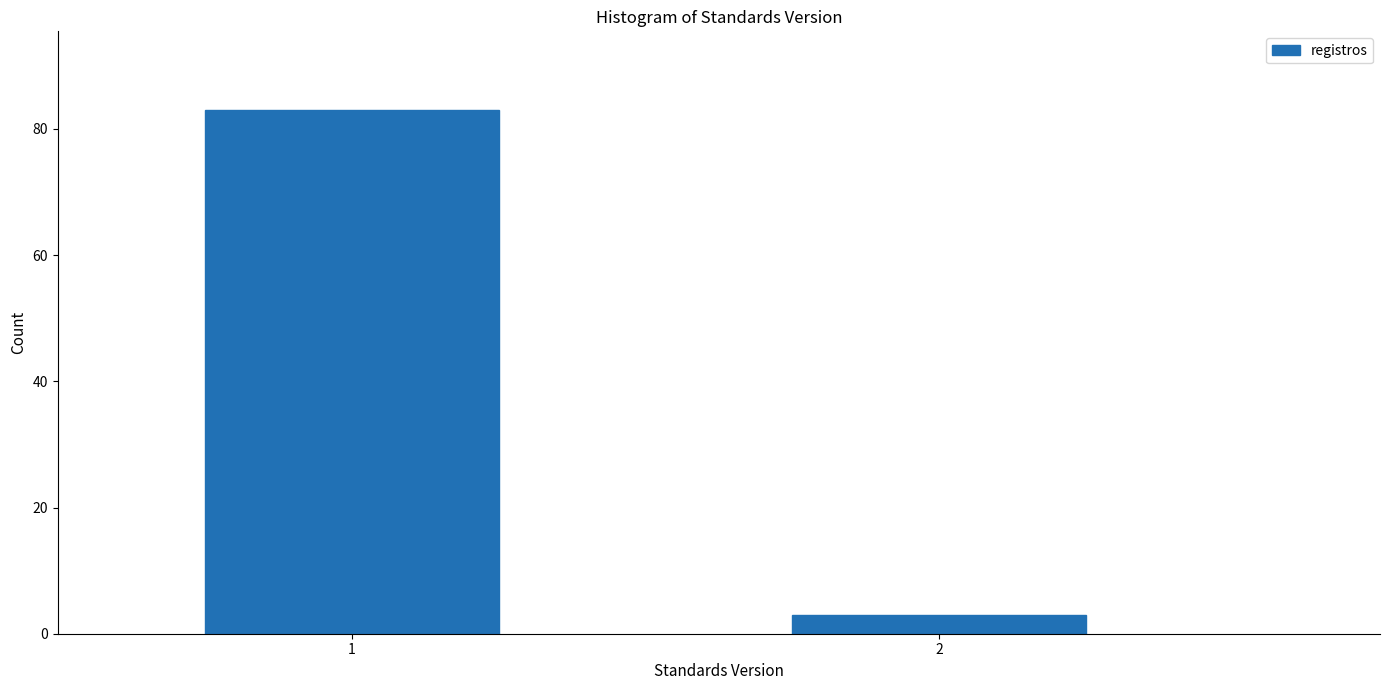

Reading left to right, what are all the values shown in this chart?

83	3